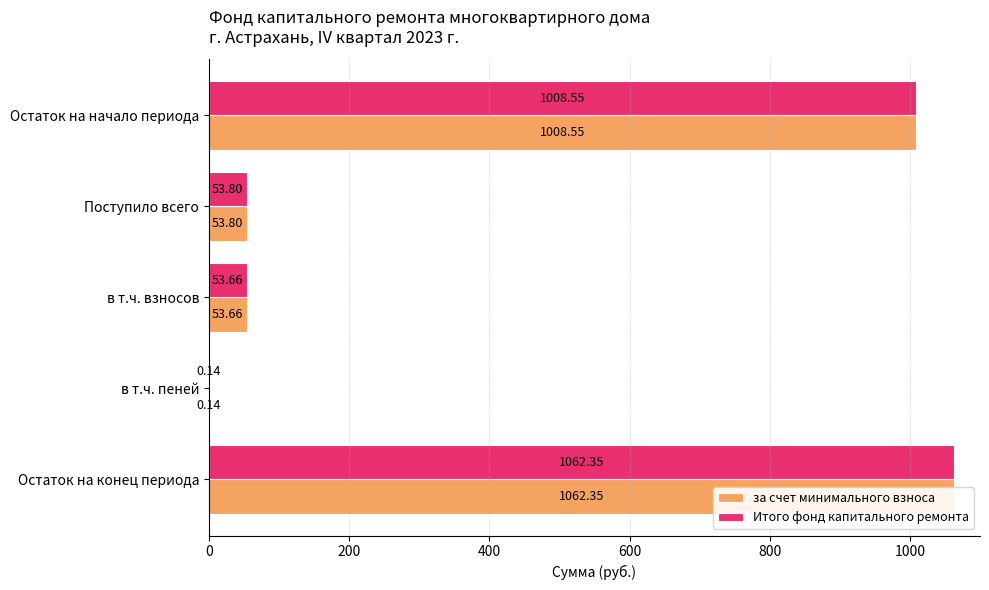

How many bars are there in total?

10